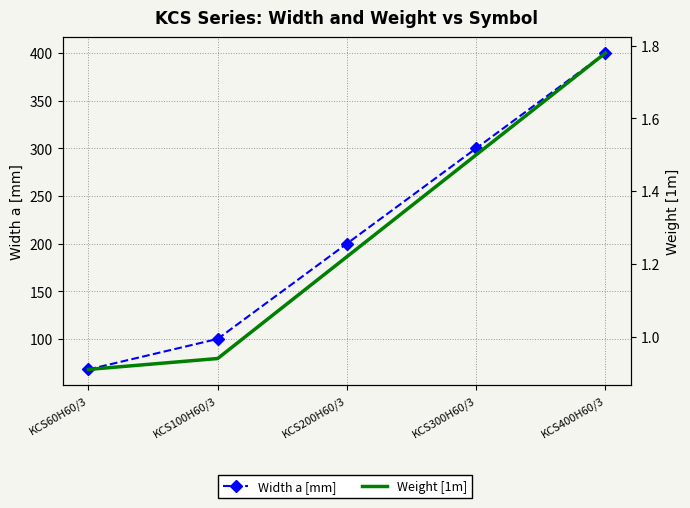

True or false: Weight [1m] and Width a [mm] cross at least once.

False